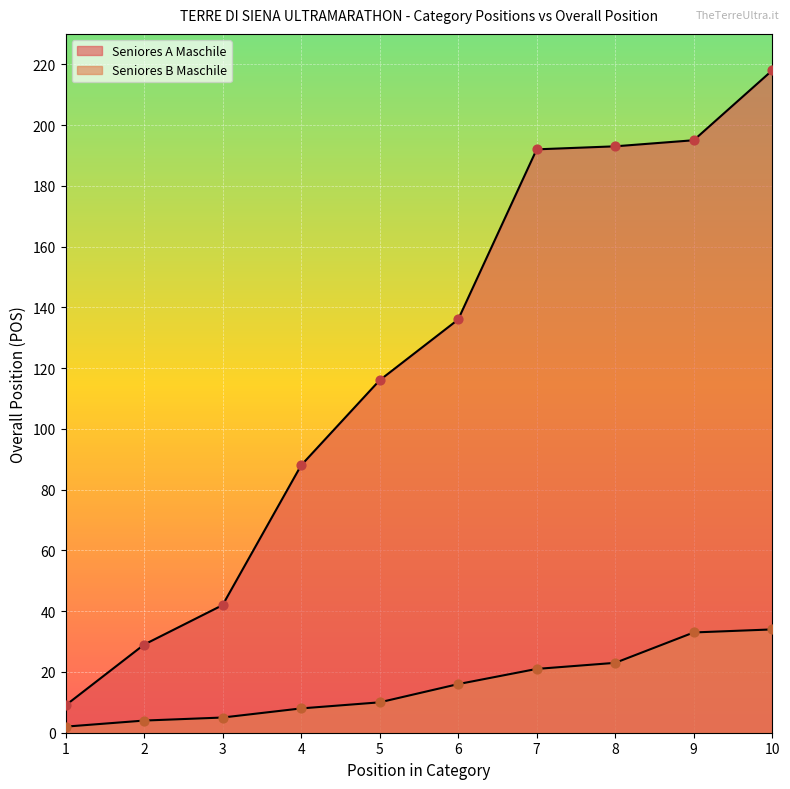

What is the ratio of the value at 10 to the value at 5?

1.9